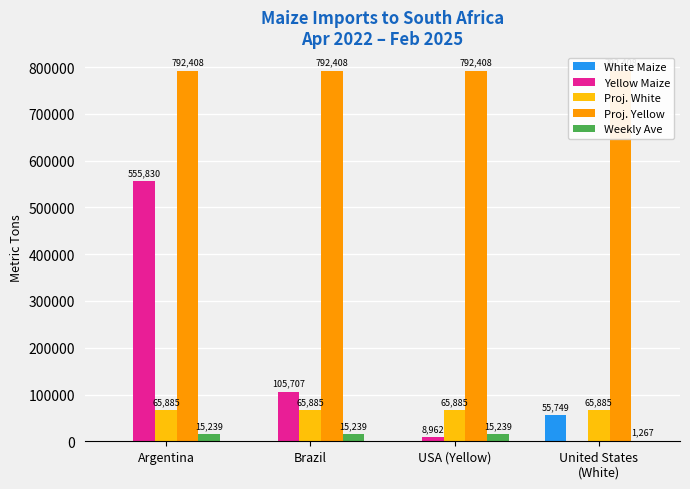

What is the total value across all series at USA (Yellow)?

882494